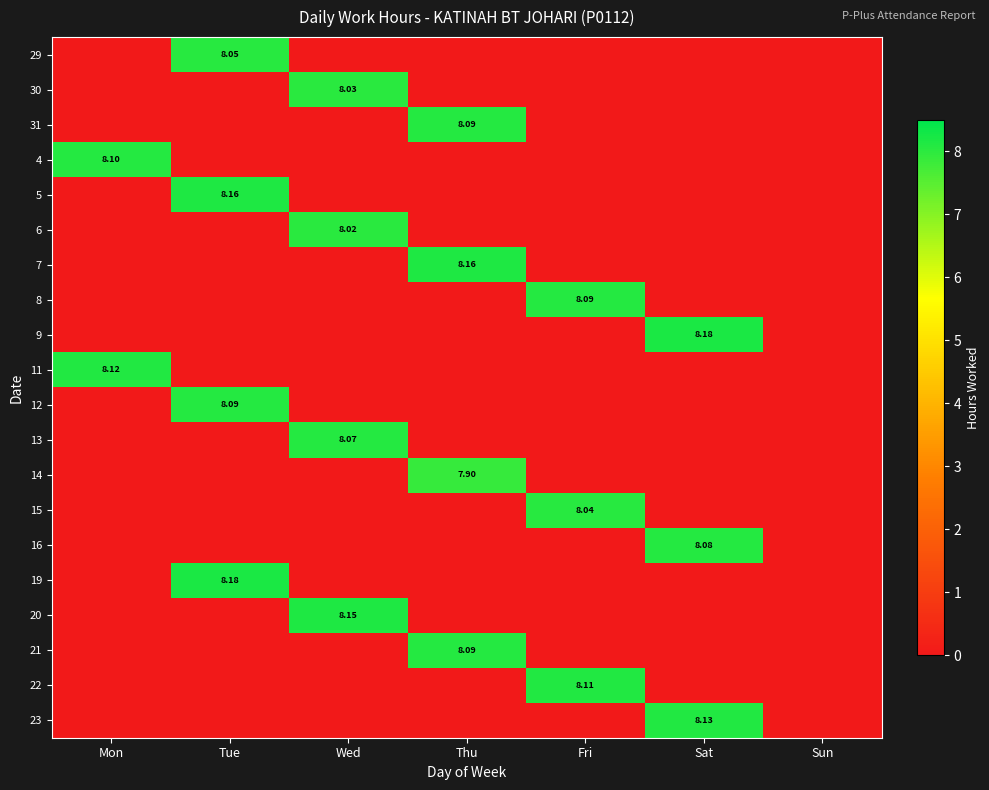

Count the number of data series in this chart.

20